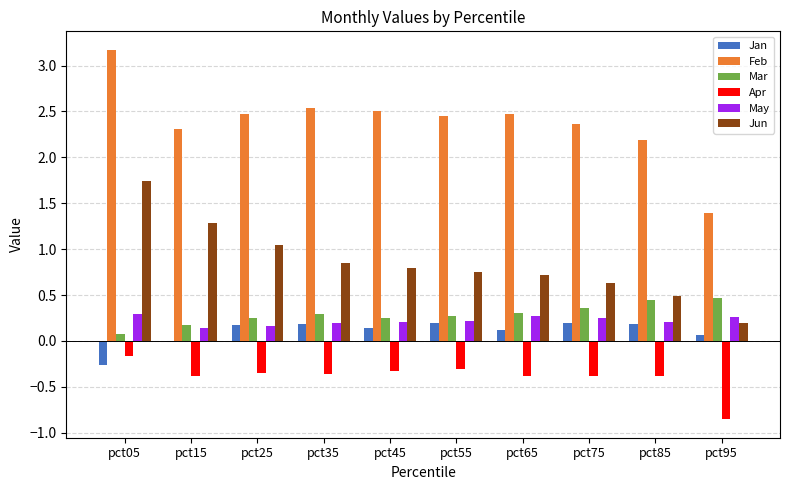

At which category does the chart reach its minimum across all series?

pct95